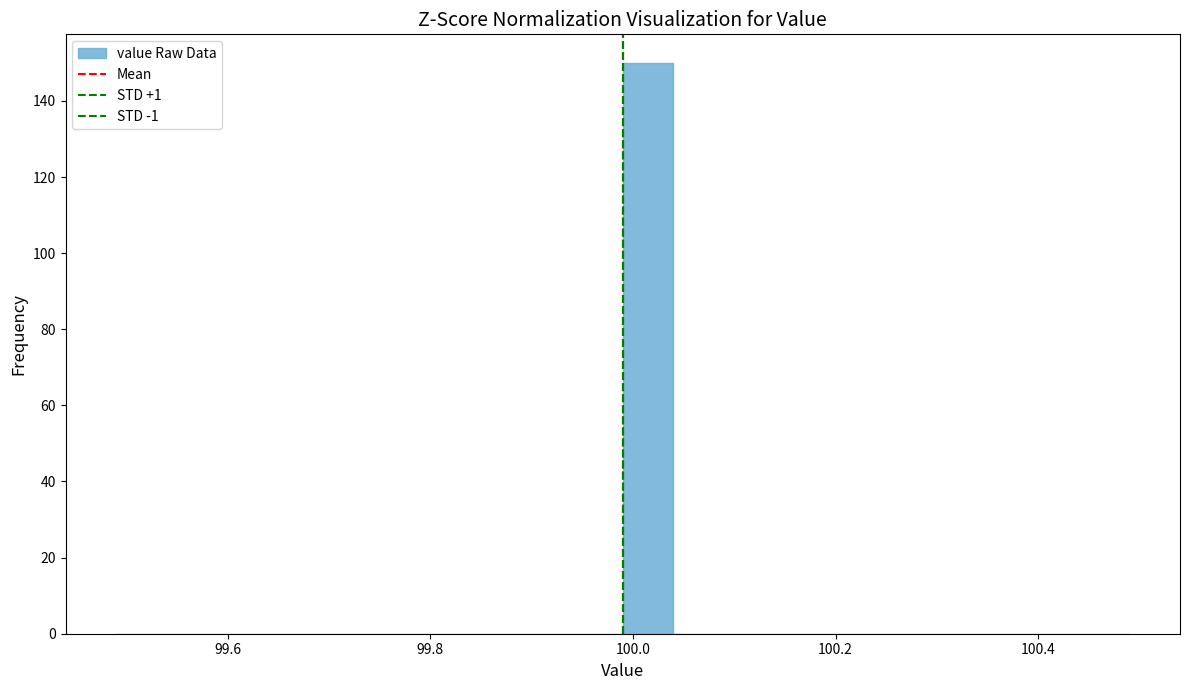

Around what value on the x-axis is the tallest bar? Give the approximate position of its centre, as read against the axis.

100.02